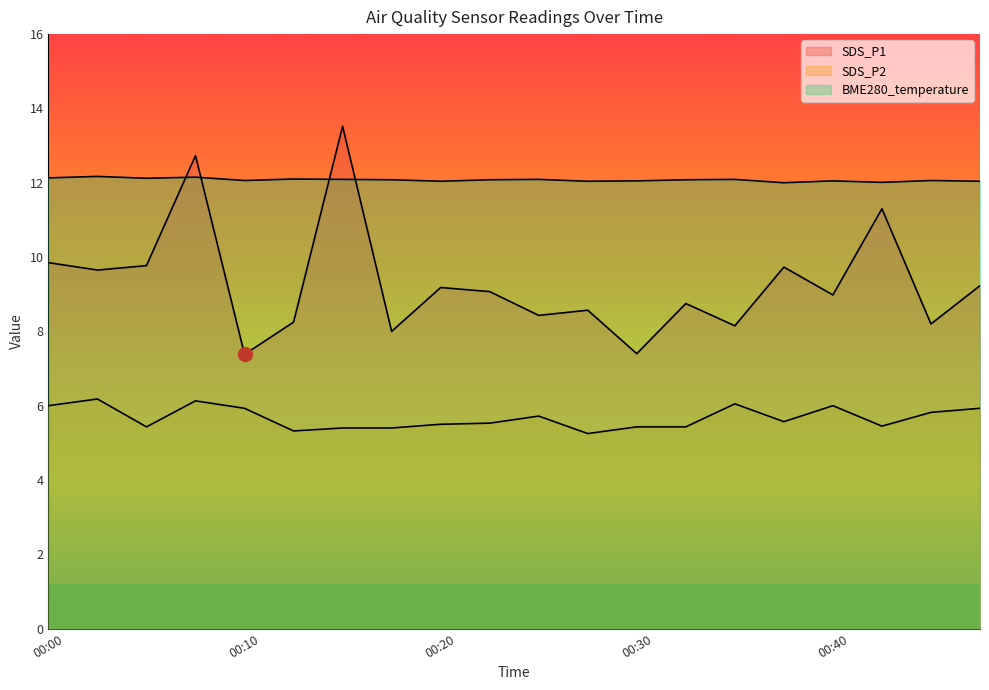

How many categories are shown in the chart?

20